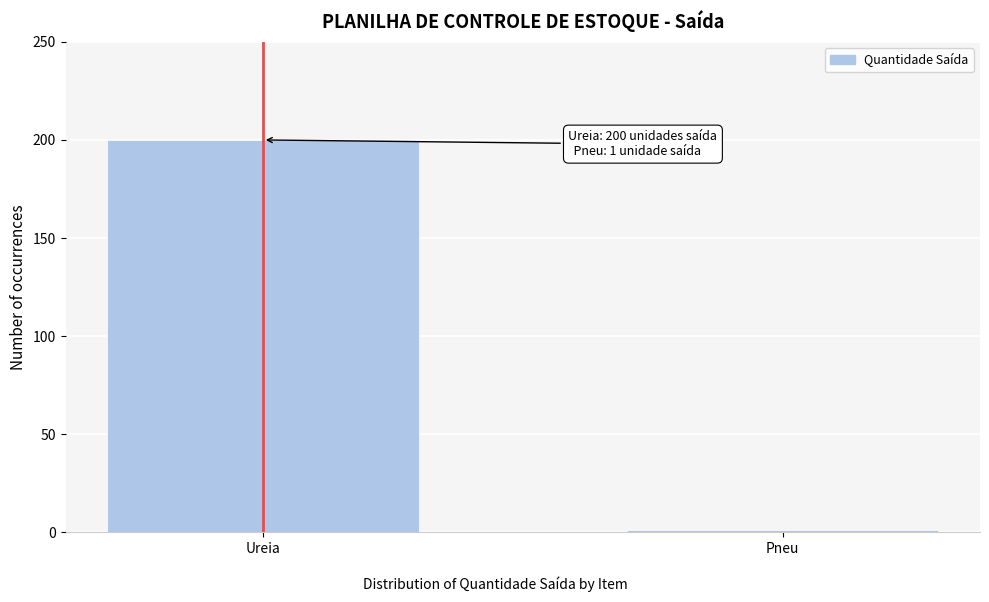

Reading right to left, what are all the values shown in this chart?

Pneu=1	Ureia=200